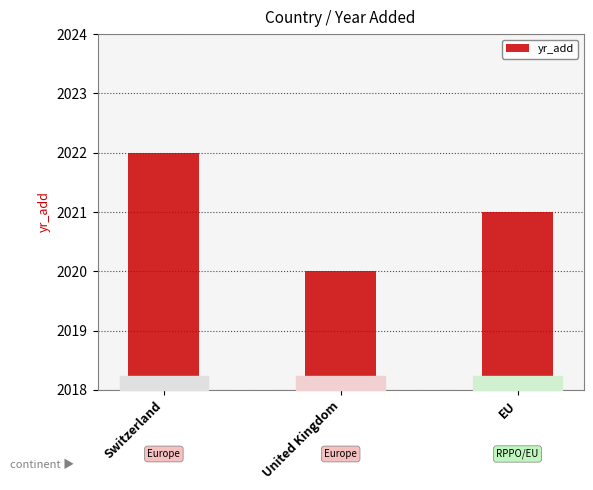

How many bars are there in total?

3